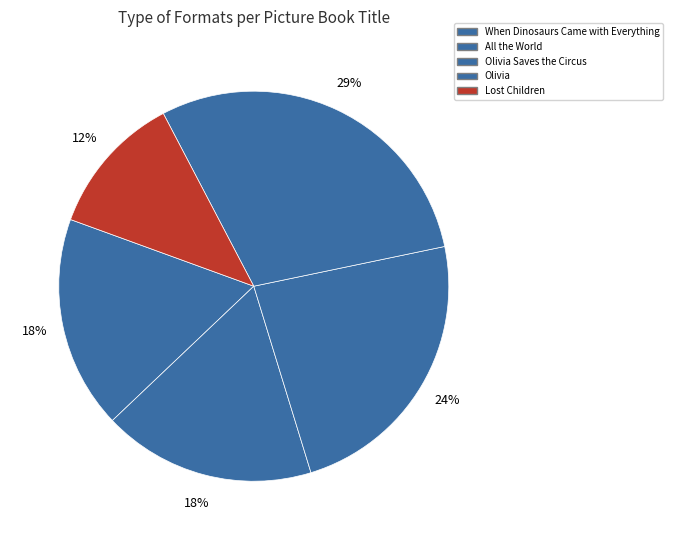

Count the number of slices in the pie.

5